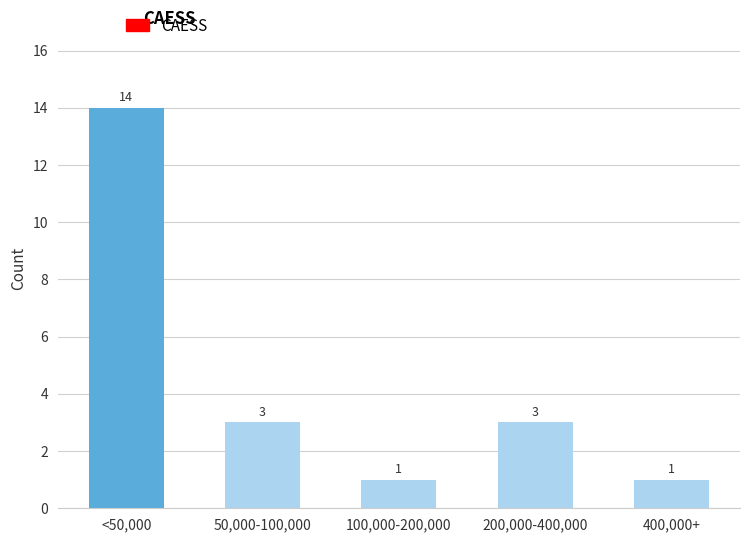

Reading left to right, extract all data points from this chart.

<50,000=14	50,000-100,000=3	100,000-200,000=1	200,000-400,000=3	400,000+=1